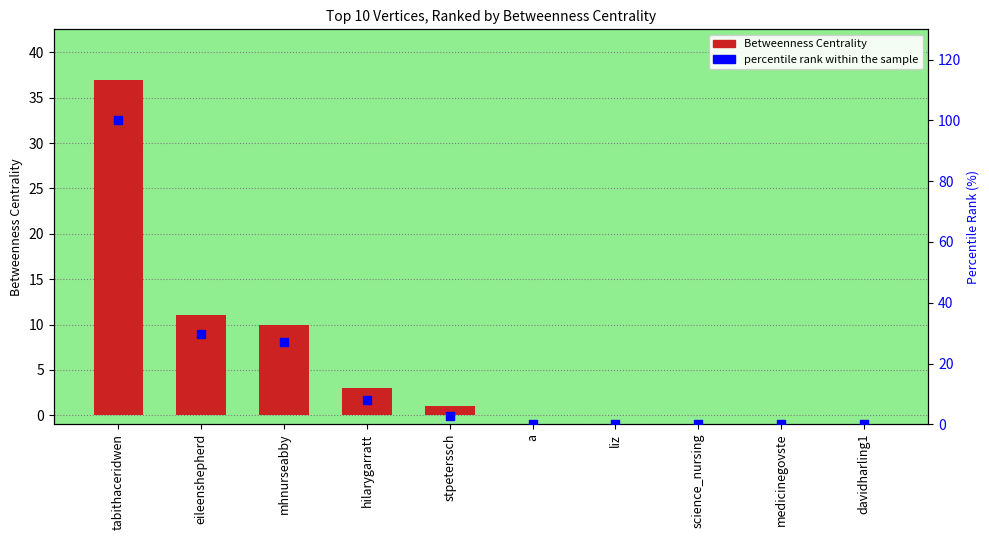

At which category is the sum across all series the highest?

tabithaceridwen